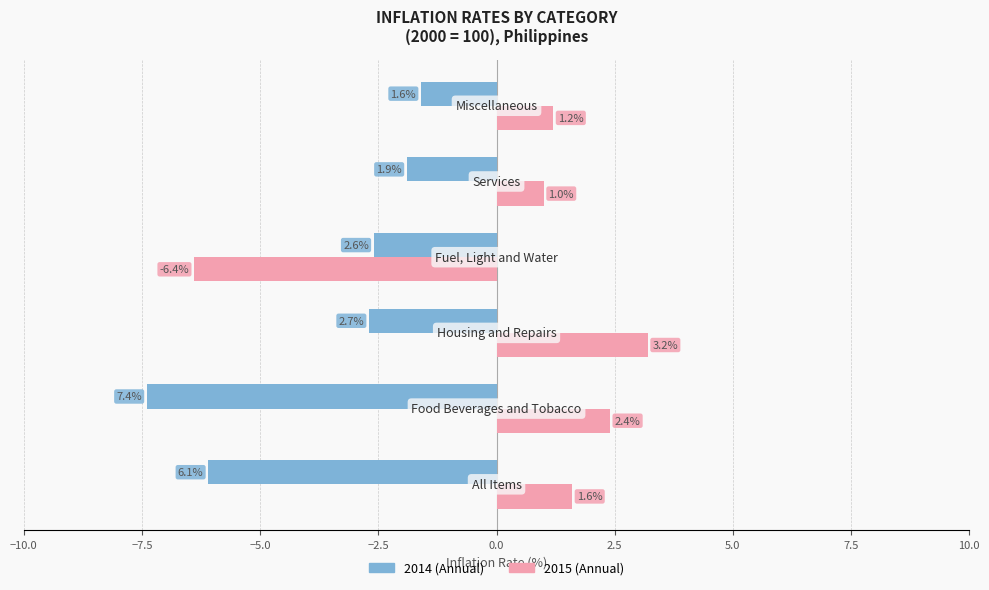

What is the smallest value displayed?

-7.4